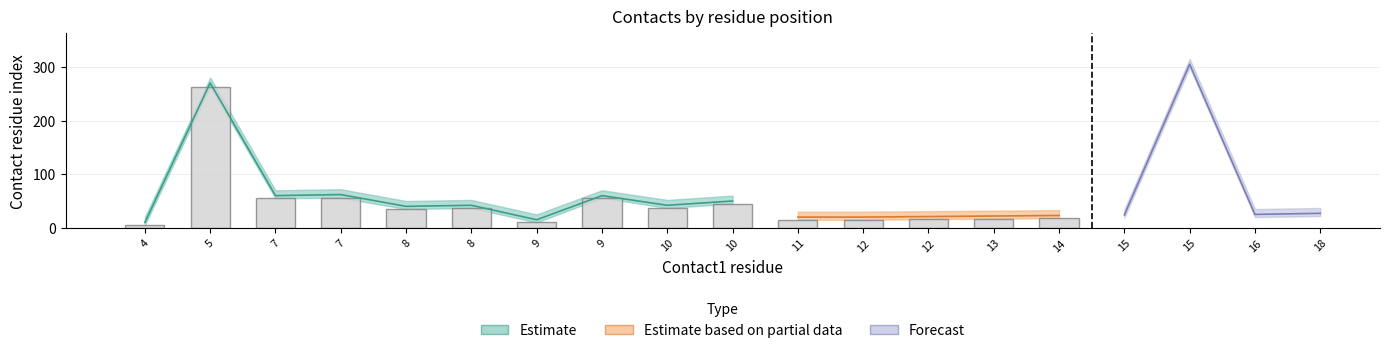

List the labels in order of value, largest first.

5, 7, 9, 7, 10, 8, 10, 8, 9, 4